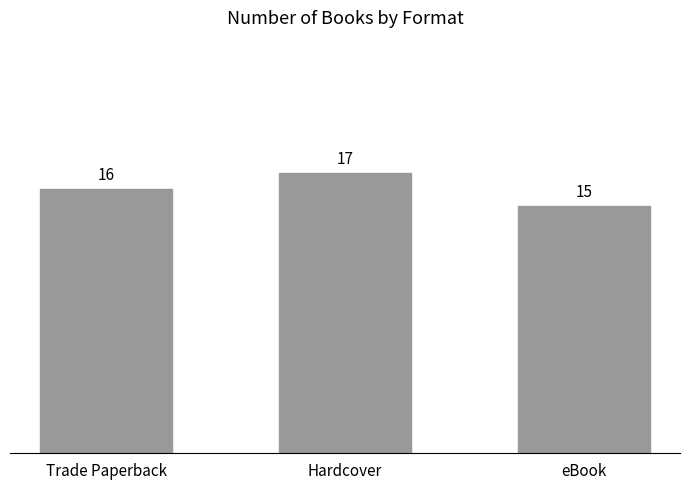

The chart shows a value of 23 at Hardcover. True or false?

False